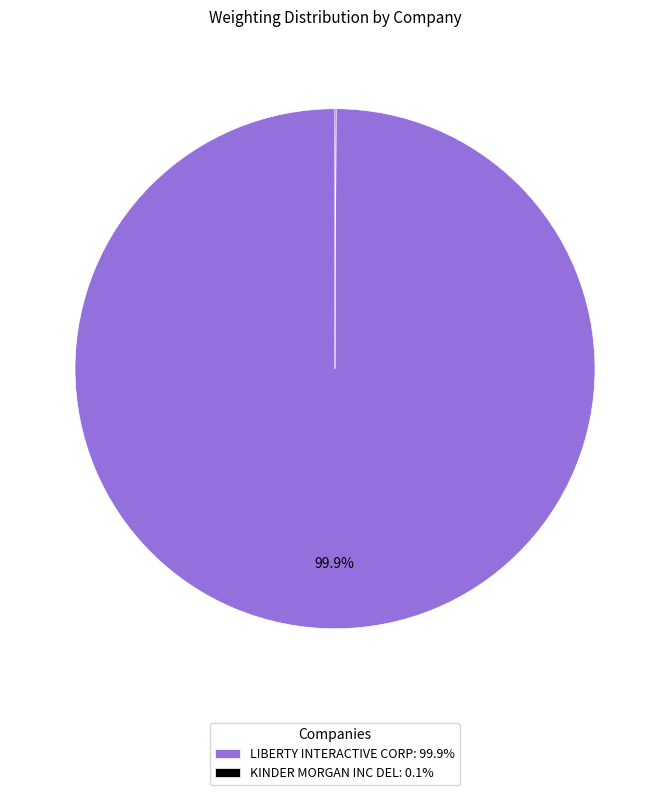

Does any single category account for the majority?

Yes